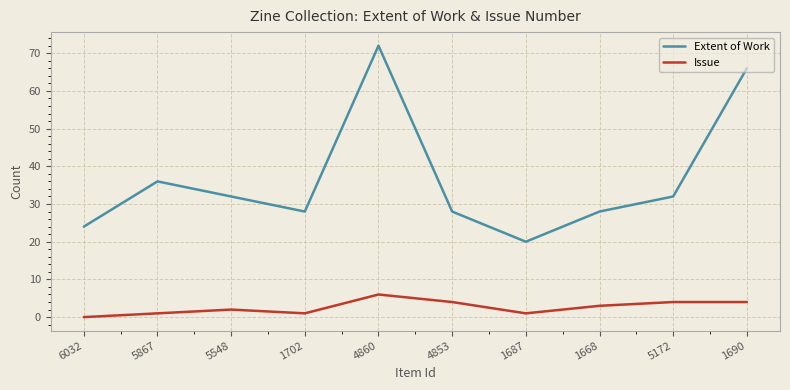

Which series has the widest spread of values?

Extent of Work